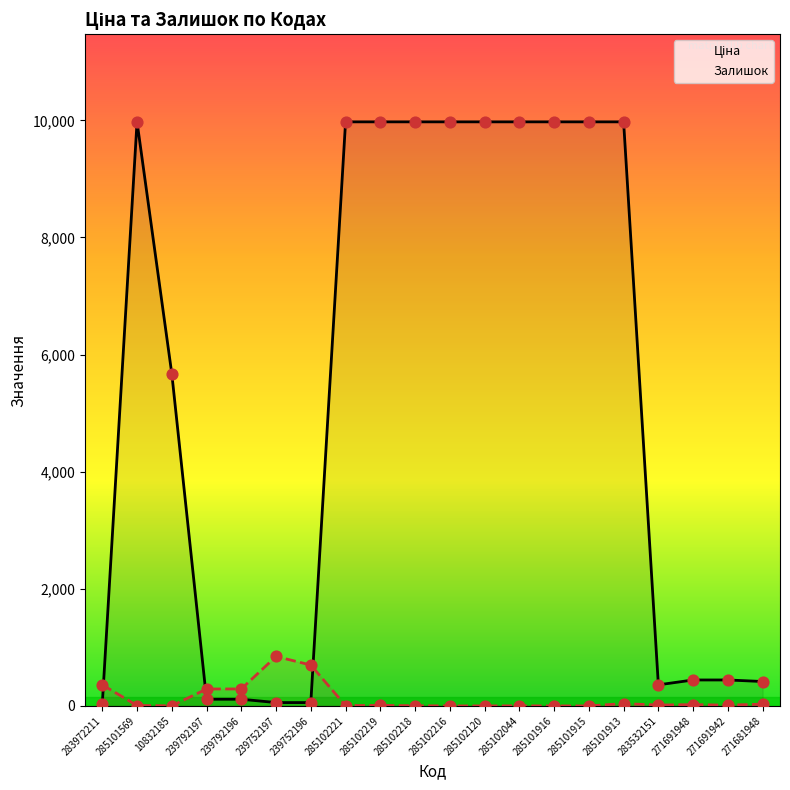

What are all the series names shown in the legend?

Ціна, Залишок